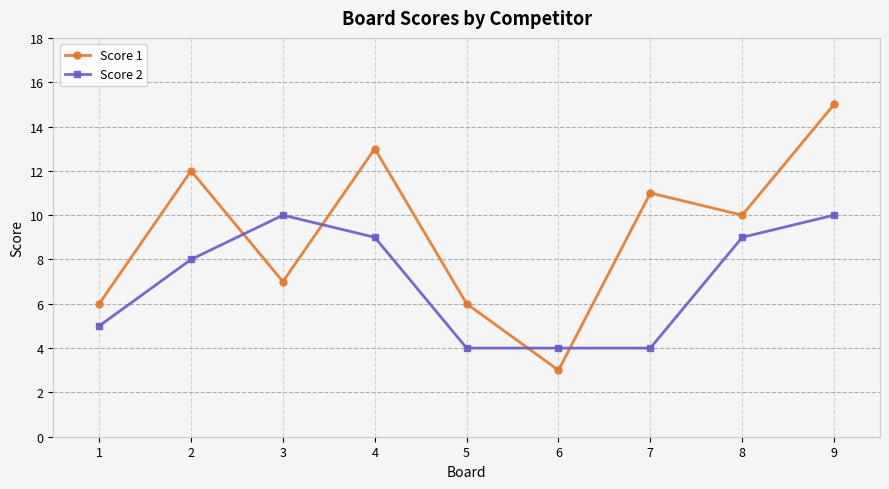

What is the difference between the Score 2 values at 1 and 9?

5